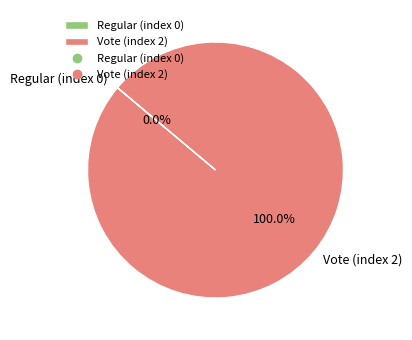

To the nearest percent, what percentage of the pie is Vote (index 2)?

100%